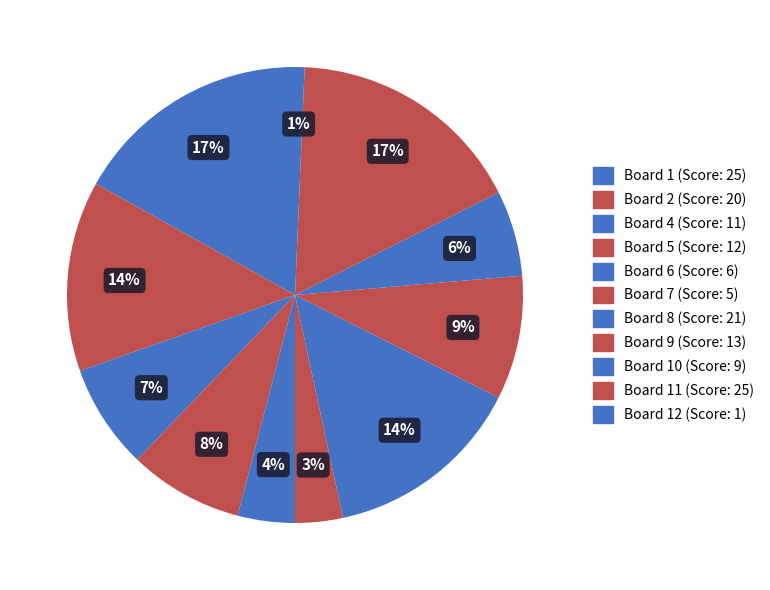

Count the number of slices in the pie.

11